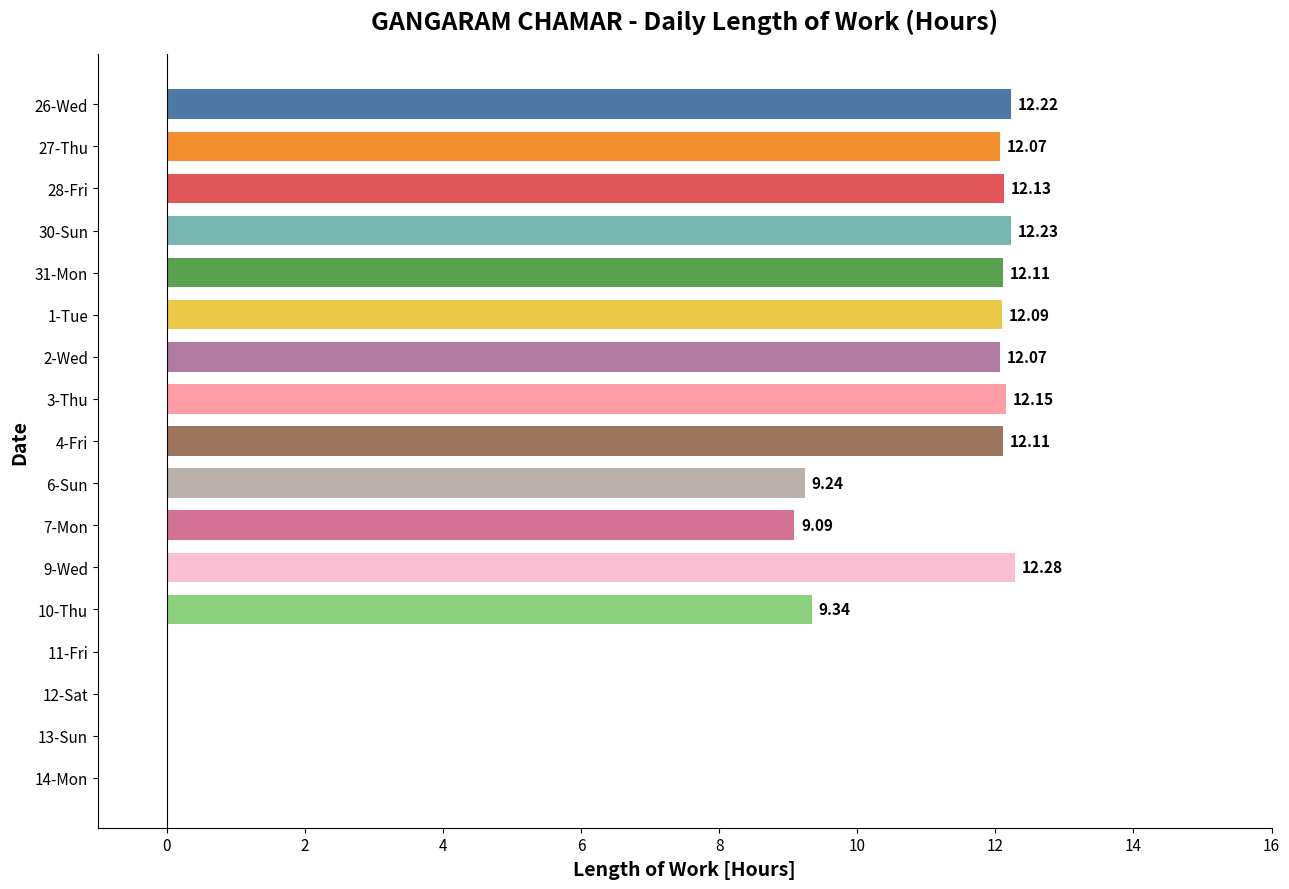

How many data points are above 12?

10